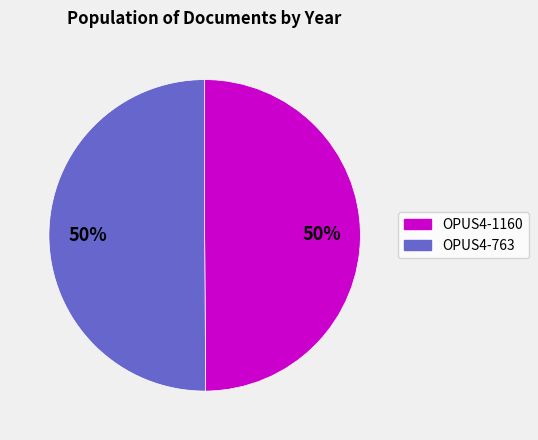

What is the ratio of the value at OPUS4-763 to the value at OPUS4-1160?

1.0